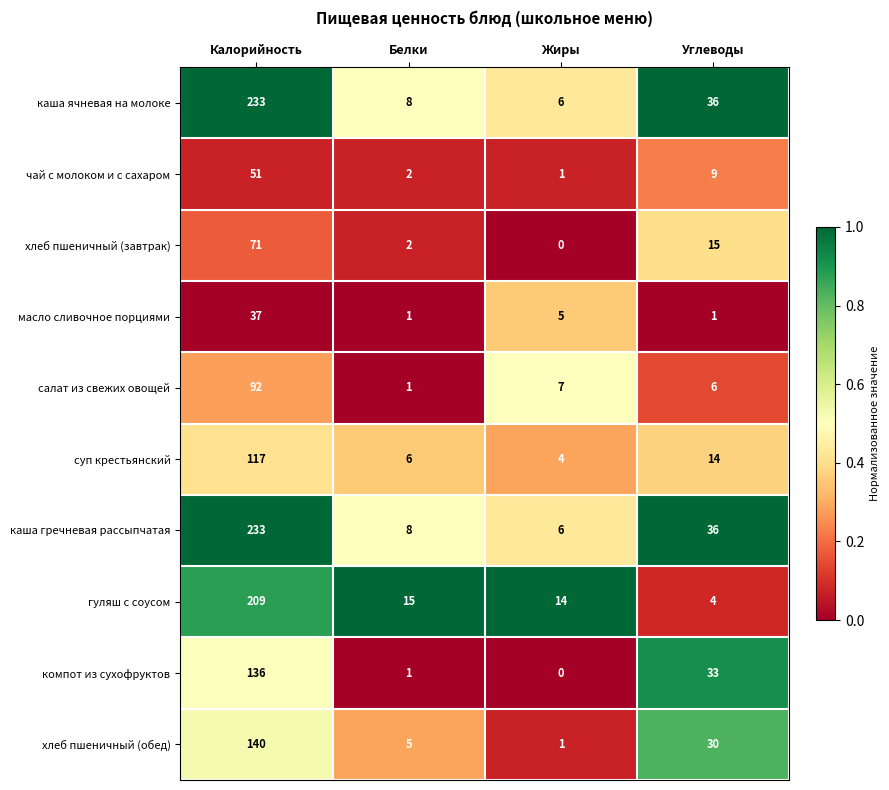

Which series changed the most between Белки and Углеводы?

компот из сухофруктов